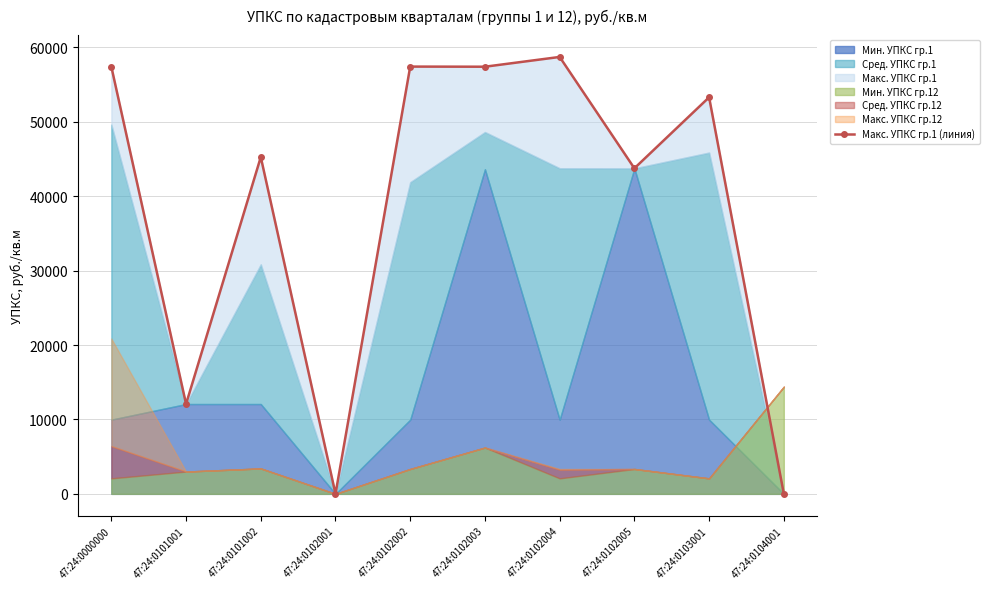

Rank the categories by value from lowest to highest.

47:24:0102001, 47:24:0104001, 47:24:0101001, 47:24:0102005, 47:24:0101002, 47:24:0103001, 47:24:0000000, 47:24:0102003, 47:24:0102002, 47:24:0102004